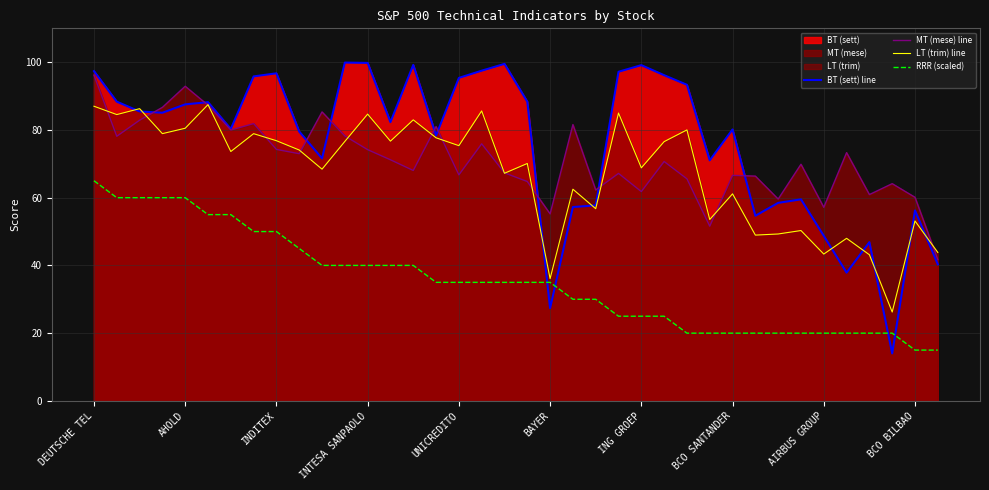

What is the average value of the MT (mese) line series?

71.1